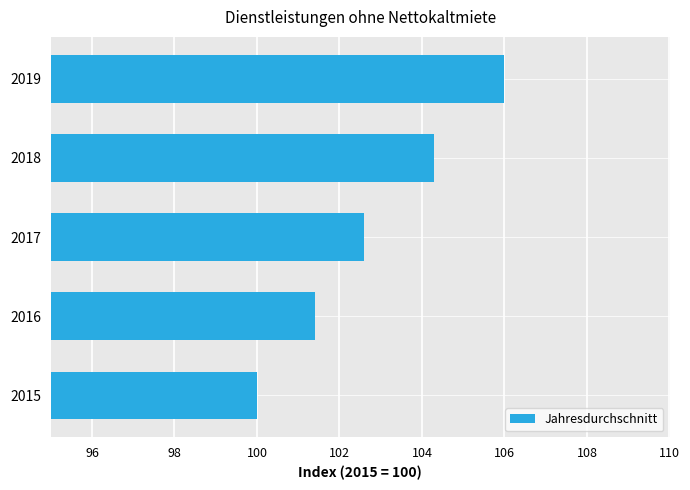

What is the maximum value shown in the chart?

106.0